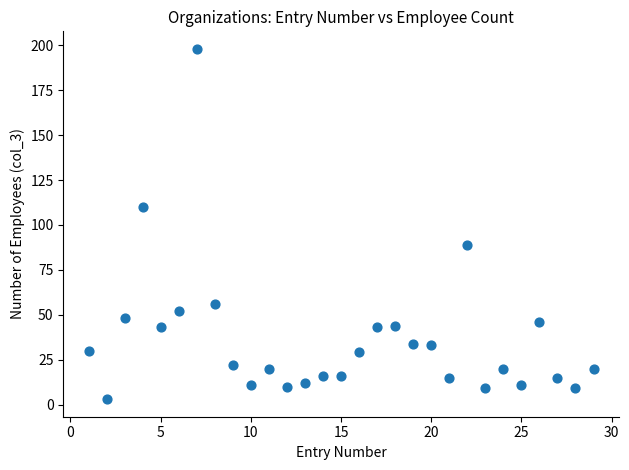

What is the range of X values (max minus min)?

28